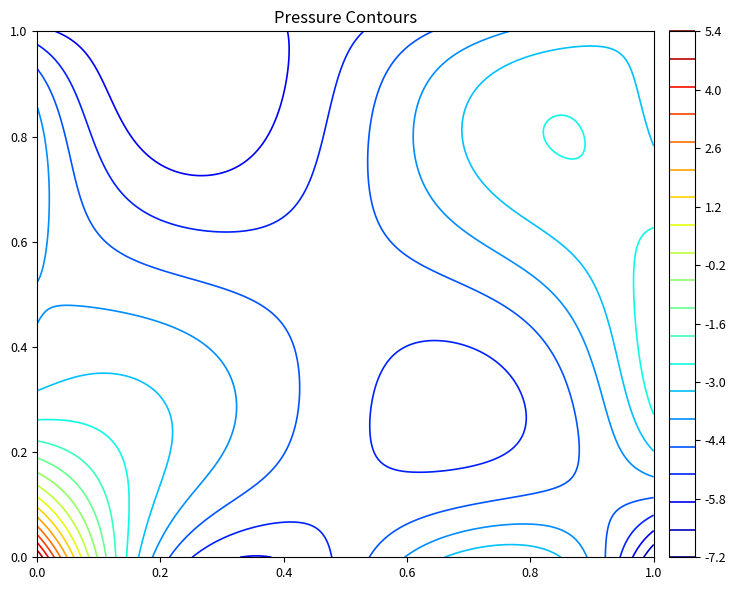

Which has a higher value, 5 or 2?

5